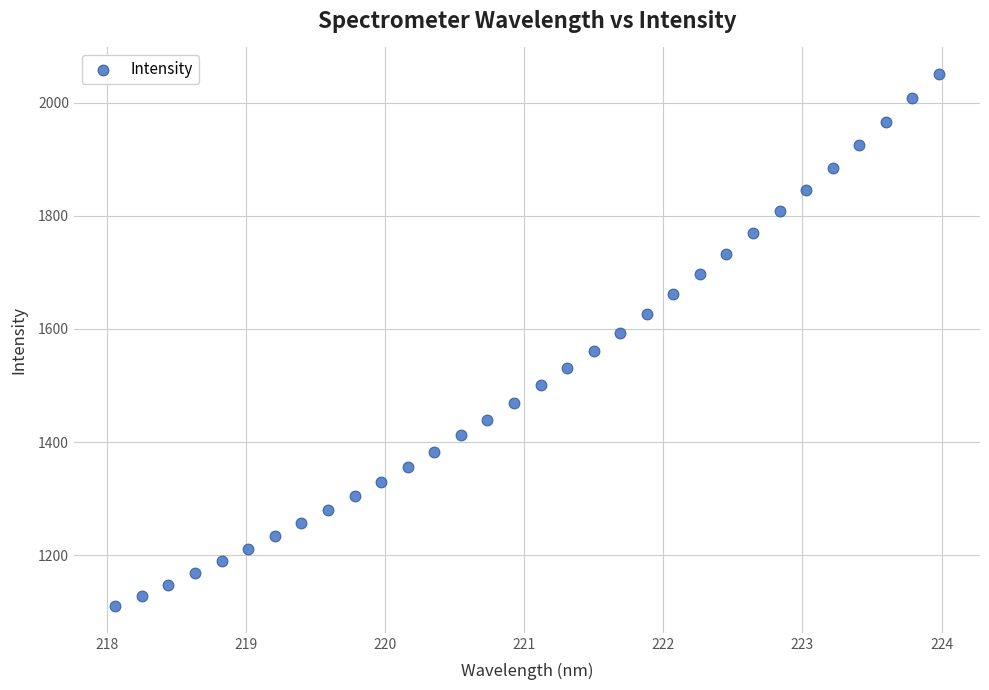

What is the range of X values (max minus min)?

5.9